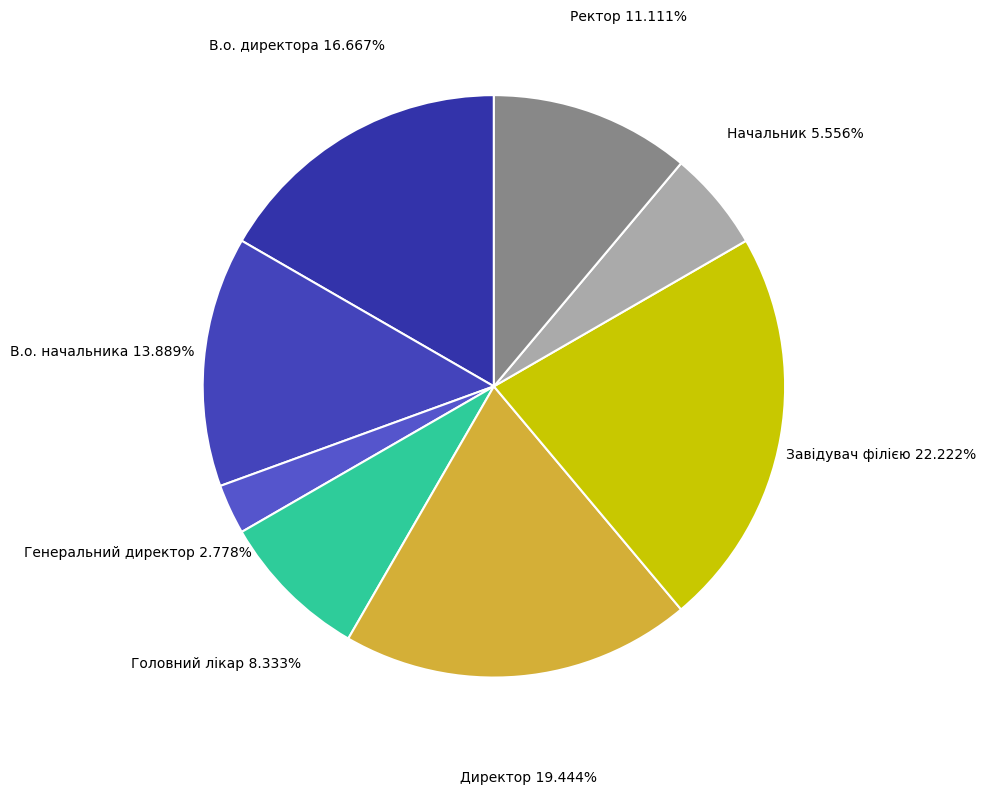

True or false: В.о. директора accounts for 17% of the total.

True